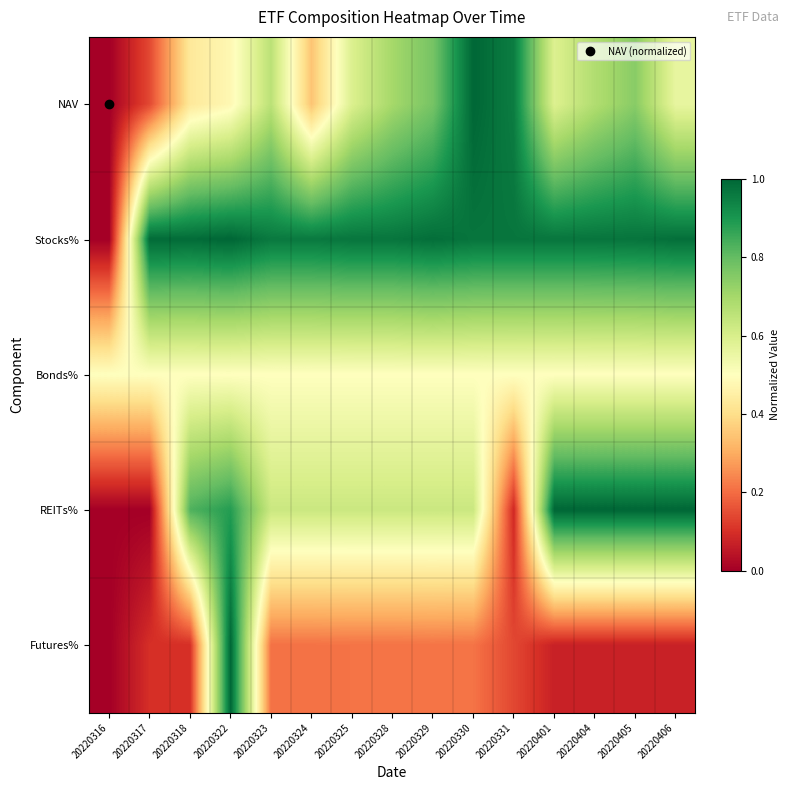

Which series has the largest range (max minus min)?

NAV